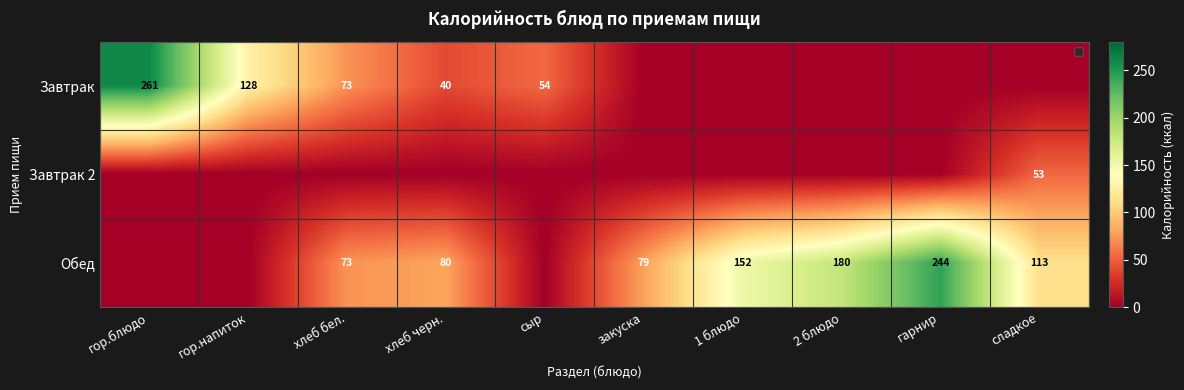

Which category has the highest value across all series?

гор.блюдо